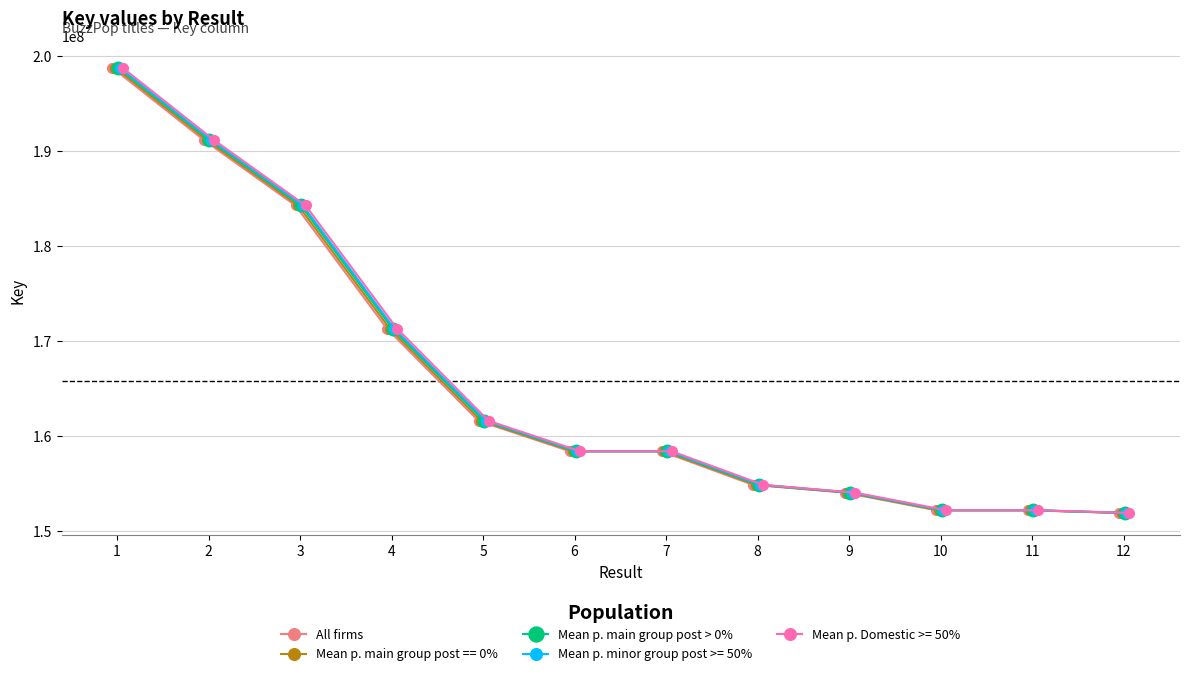

How many data points does each series have?

12